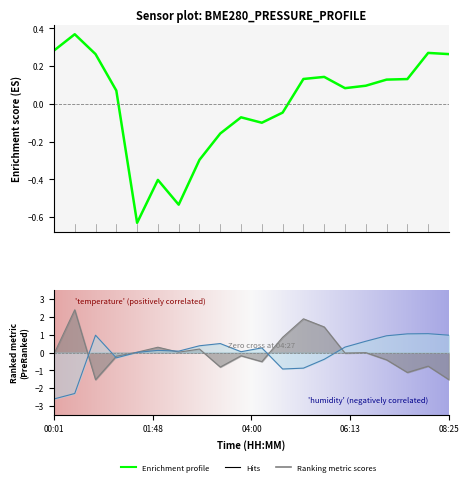

True or false: pressure has more than 2 points higher than both neighbors.

True